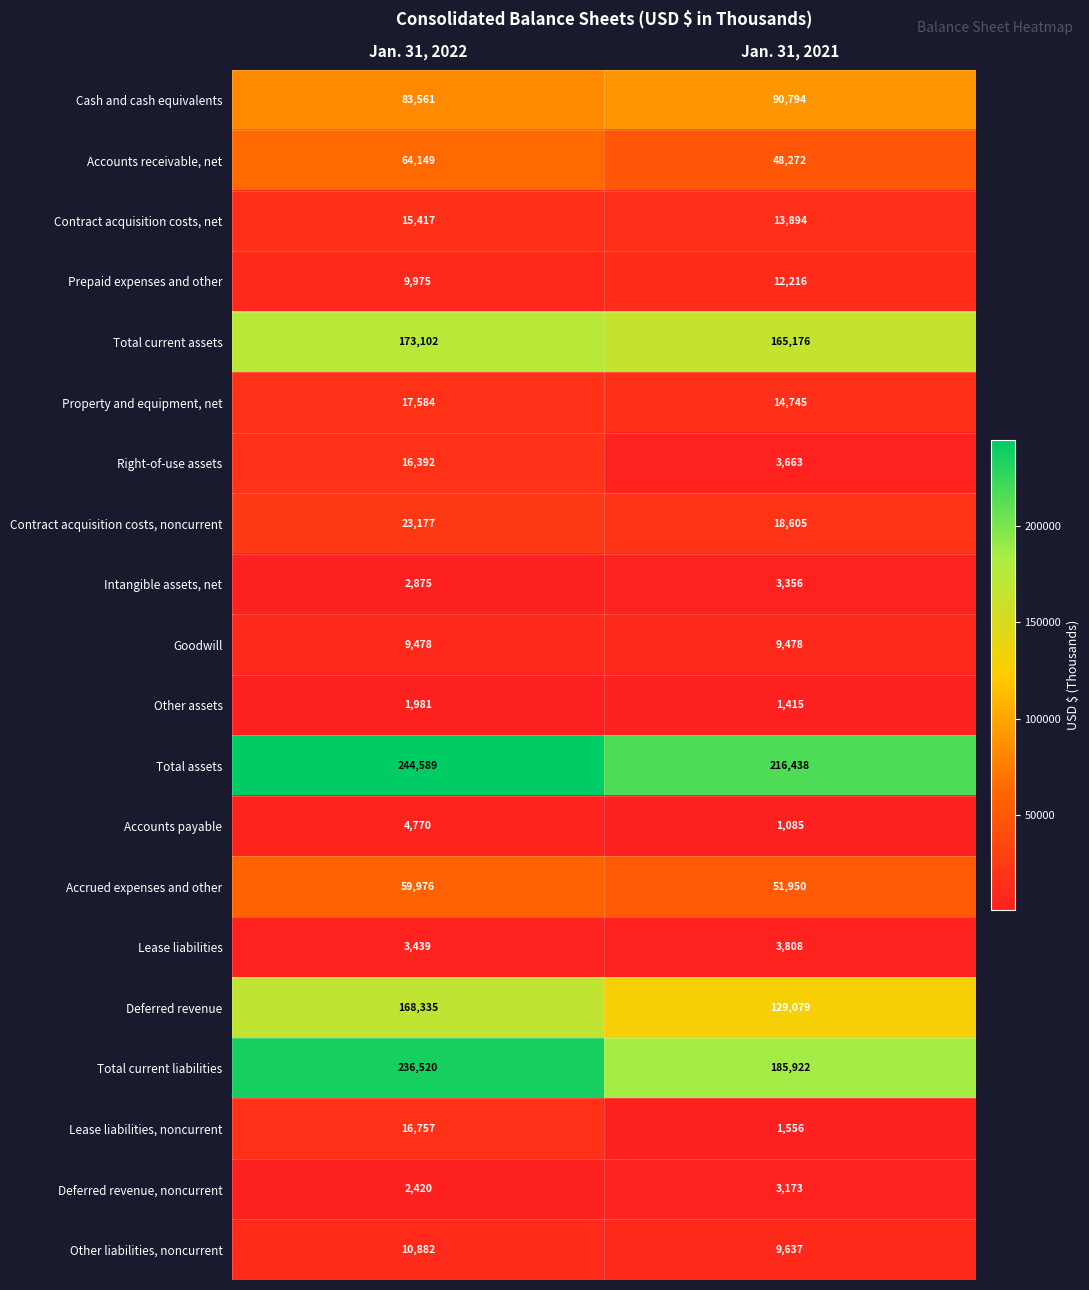

What is the maximum value shown in the chart?

244589